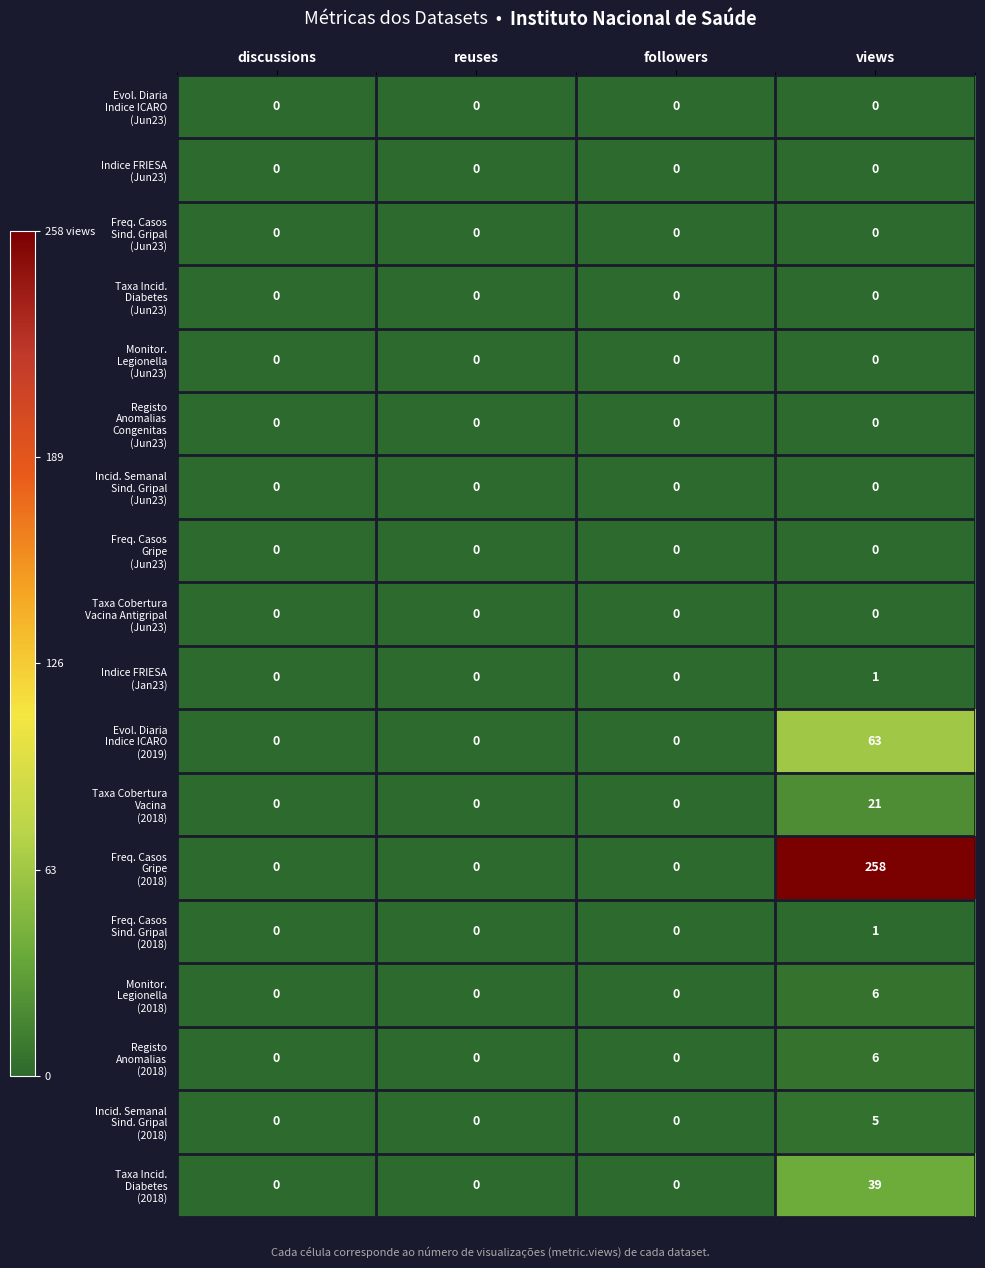

What is the greatest value displayed?

258